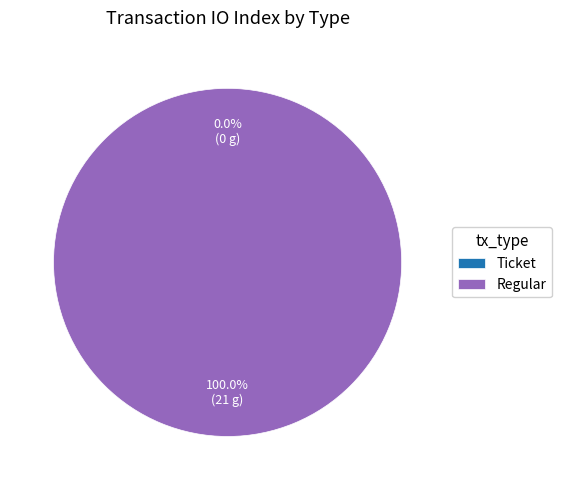

What is the majority slice?

Regular